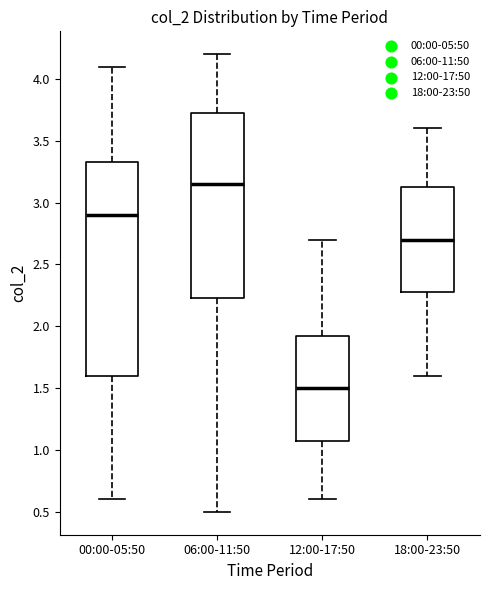

Reading left to right, read every box against the y-axis: the position of its median line, the range the box covers, and the ends of its whiskers. The values are not printed on the chart, so give them approximately, as read against the axis.

00:00-05:50: median 2.90, box 1.60 to 3.35, whiskers 0.60 to 4.10
06:00-11:50: median 3.15, box 2.25 to 3.75, whiskers 0.50 to 4.20
12:00-17:50: median 1.50, box 1.10 to 1.95, whiskers 0.60 to 2.70
18:00-23:50: median 2.70, box 2.30 to 3.15, whiskers 1.60 to 3.60